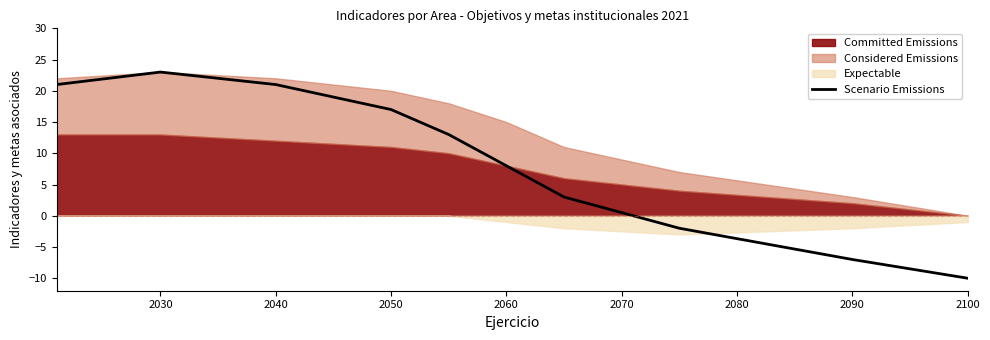

Count the number of values greater than 13.

4